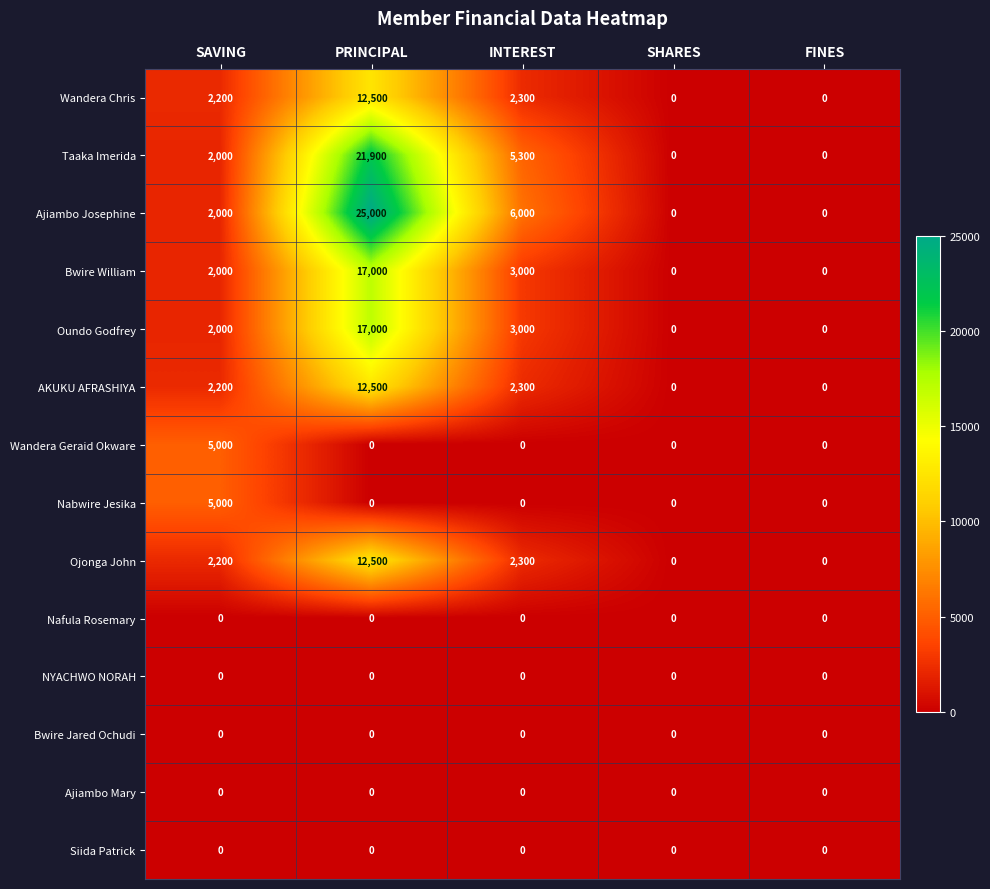

The value of Bwire William at INTEREST is 3000. True or false?

True